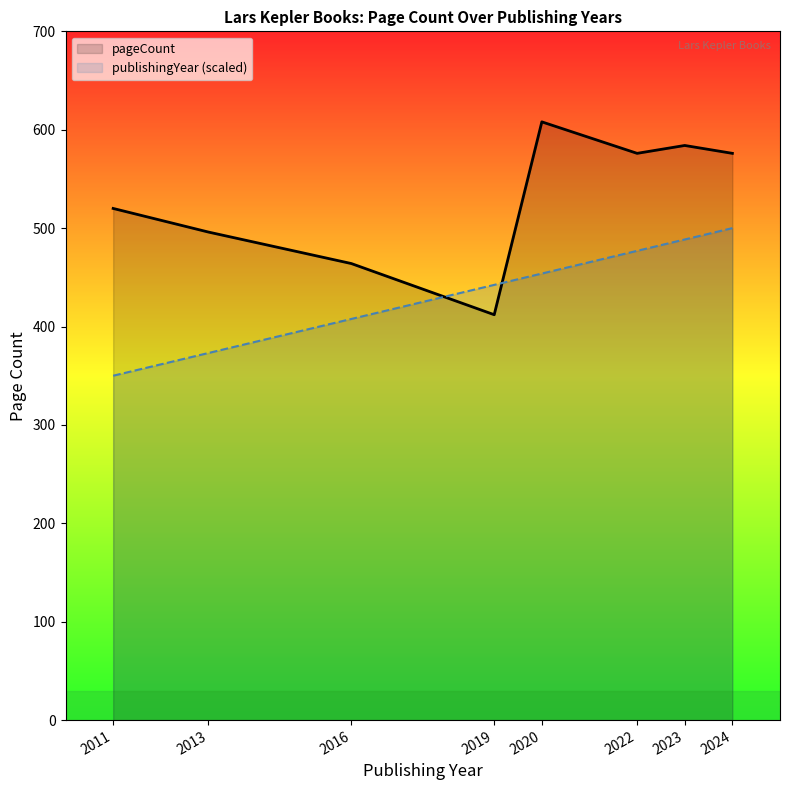

List the series in order of their peak value, lowest first.

publishingYear (scaled), pageCount